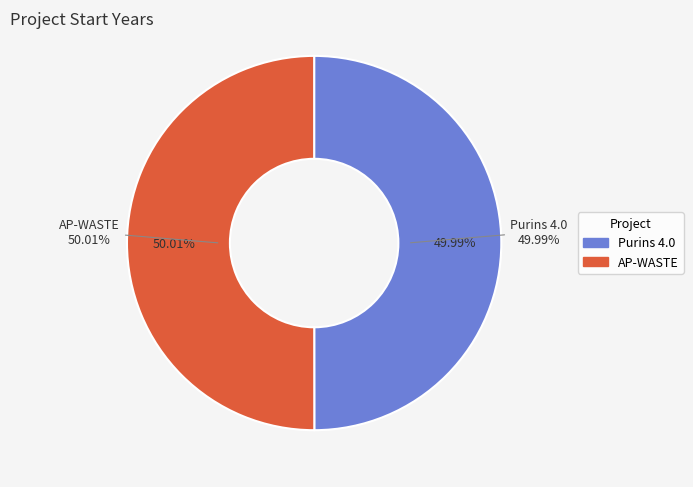

The Purins 4.0 slice represents 56% of the pie. True or false?

False